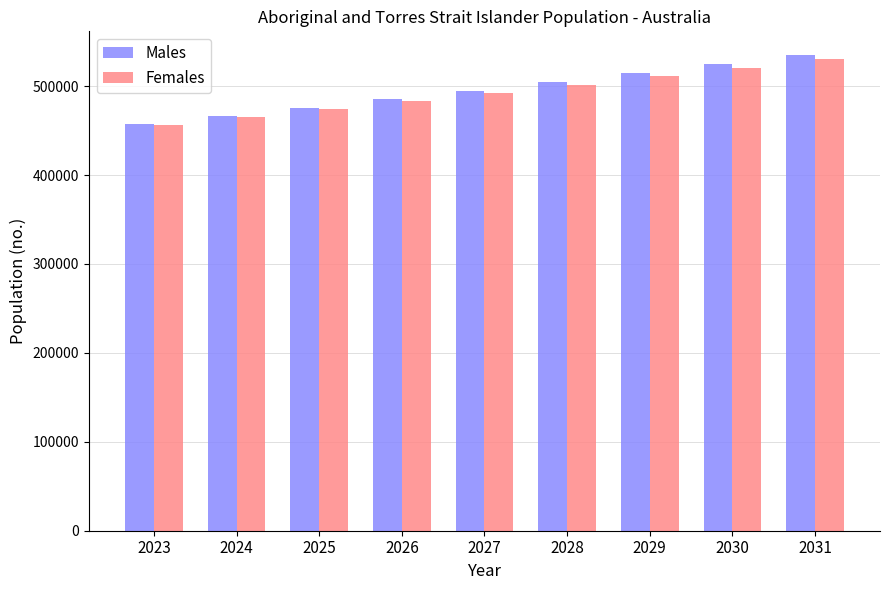

What is the maximum value for Males?

534937